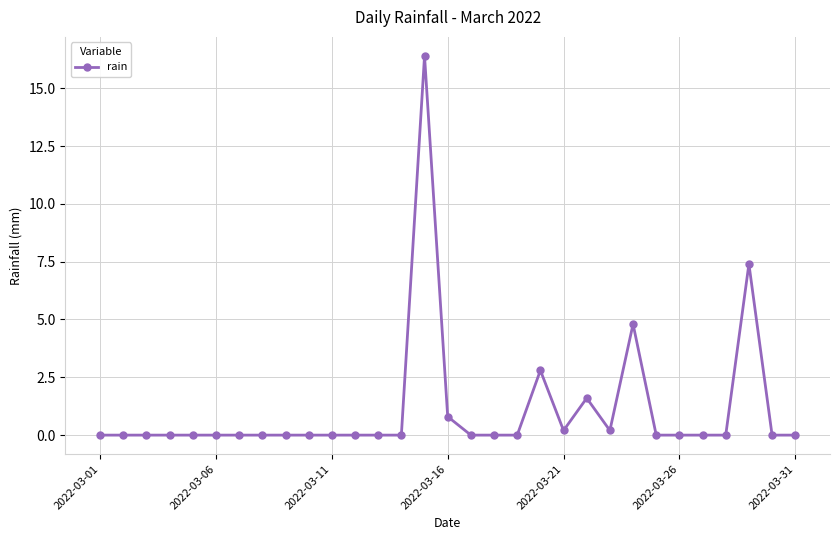

True or false: the data has more than 0 interior local peaks.

True